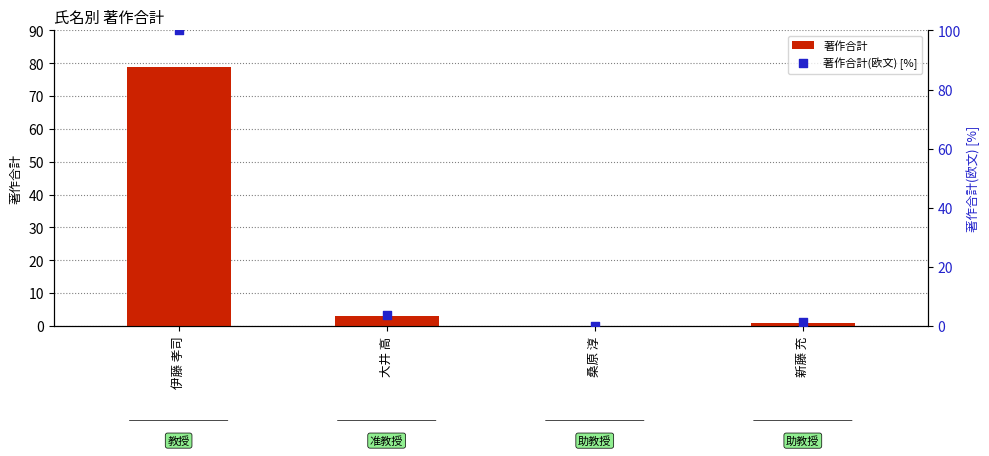

Is the value of 著作合計 at 新藤 充 greater than the value of 著作合計(欧文) [%] at 桑原 淳?

Yes